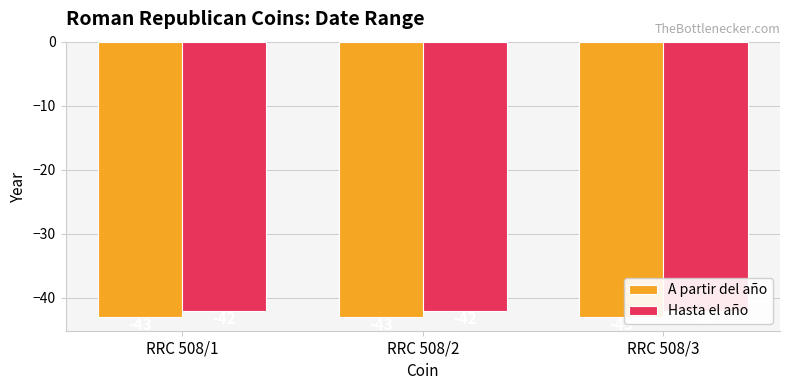

True or false: Hasta el año has a value of -42 at RRC 508/2.

True